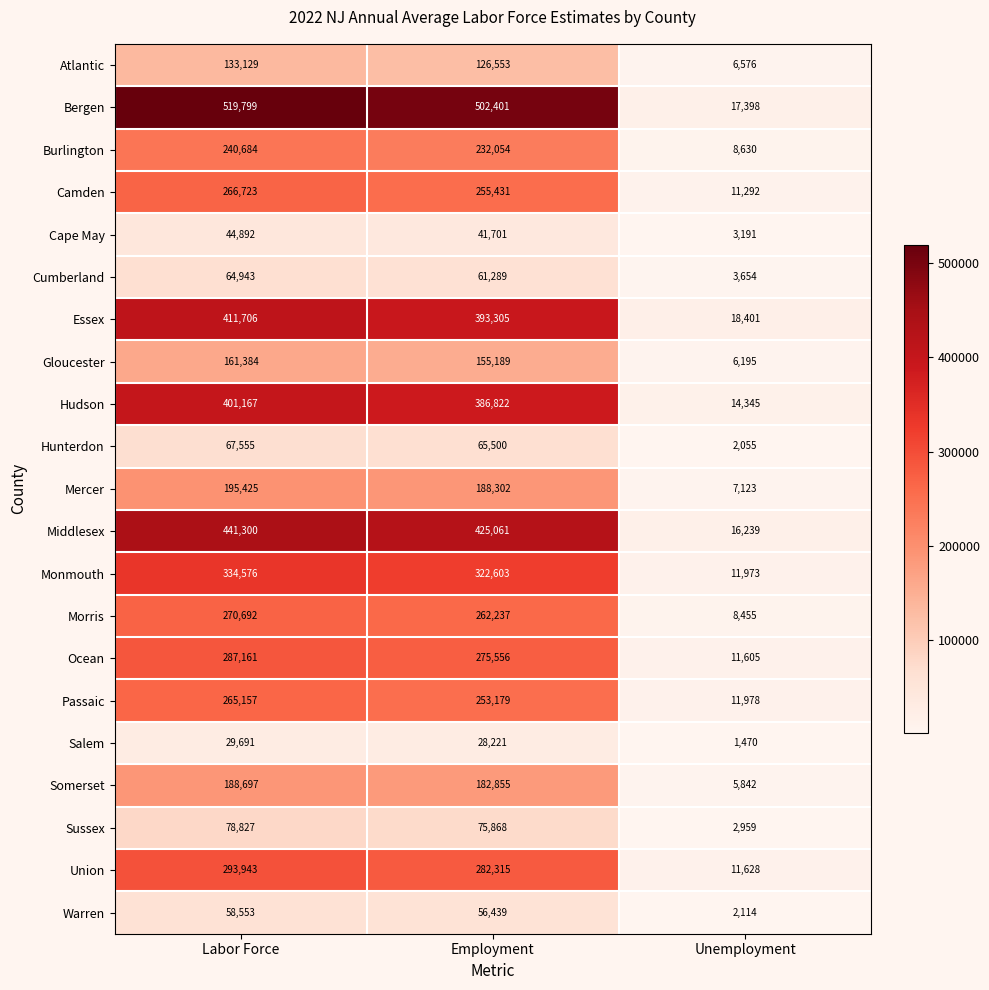

Which series has the largest range (max minus min)?

Bergen